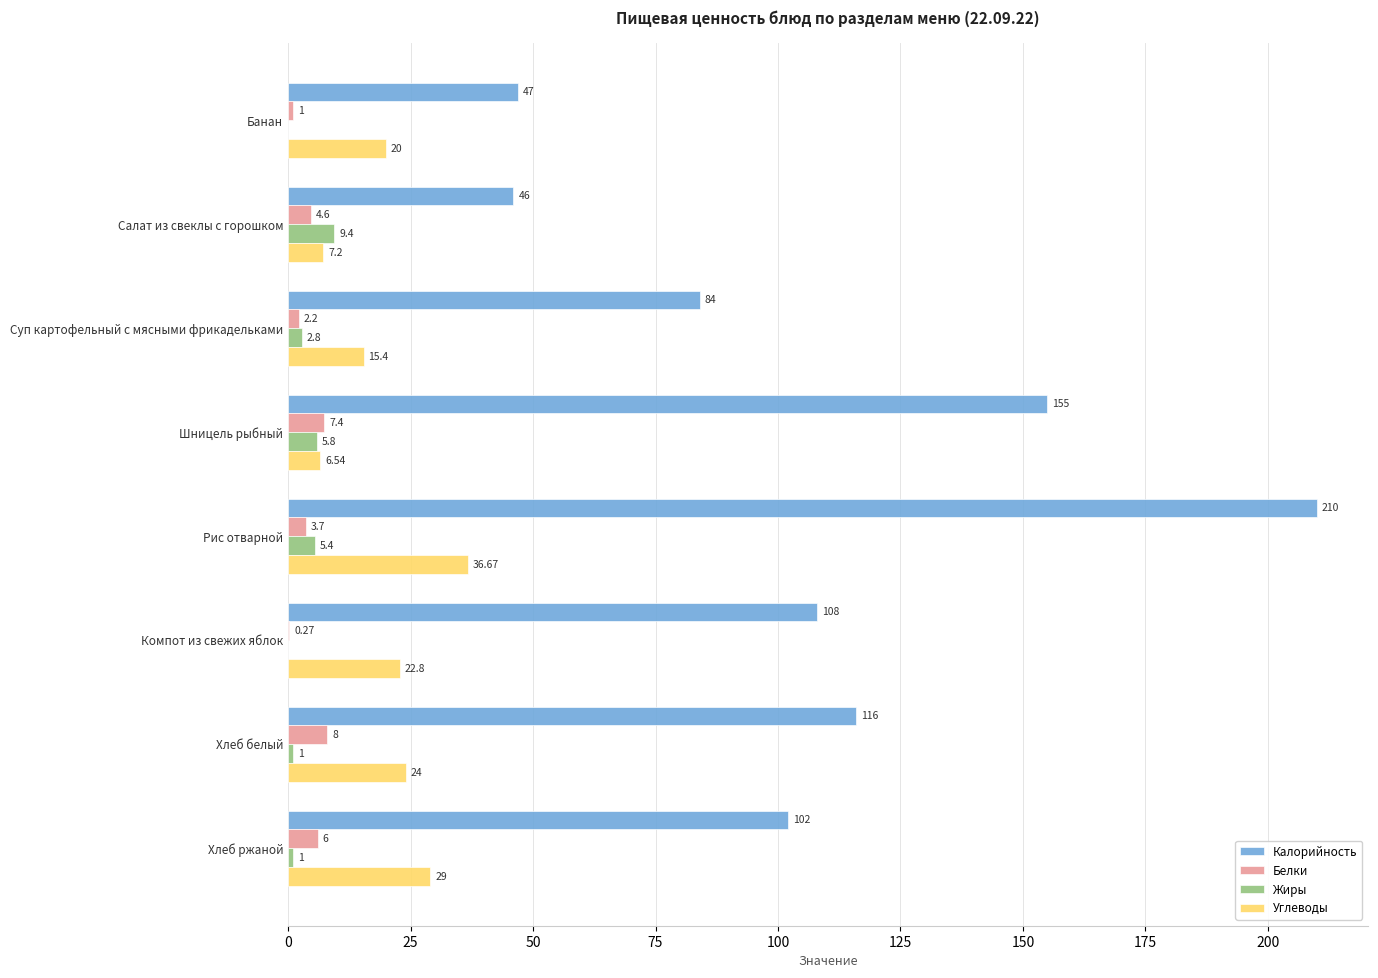

Which category has the highest value in the Калорийность series?

Рис отварной